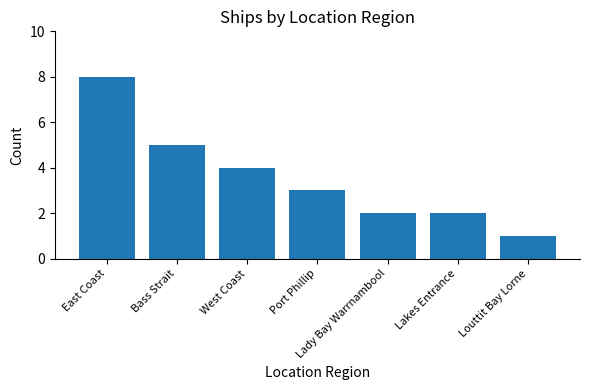

Does the chart contain any negative values?

No